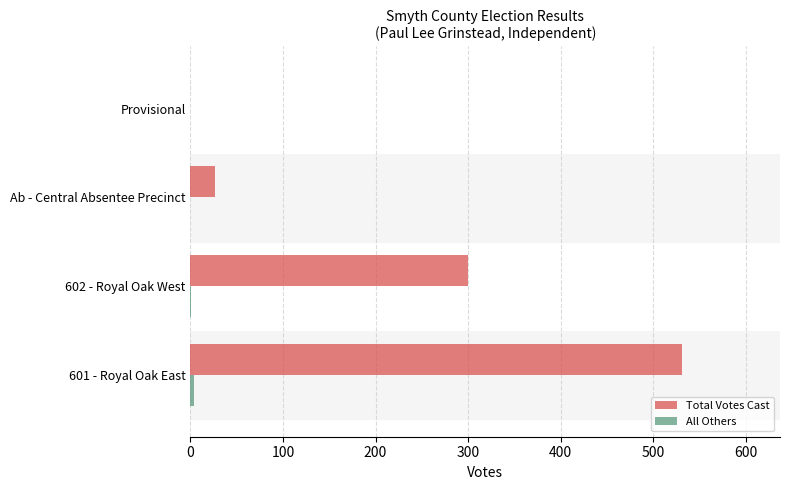

What is the sum of all Total Votes Cast values?

858